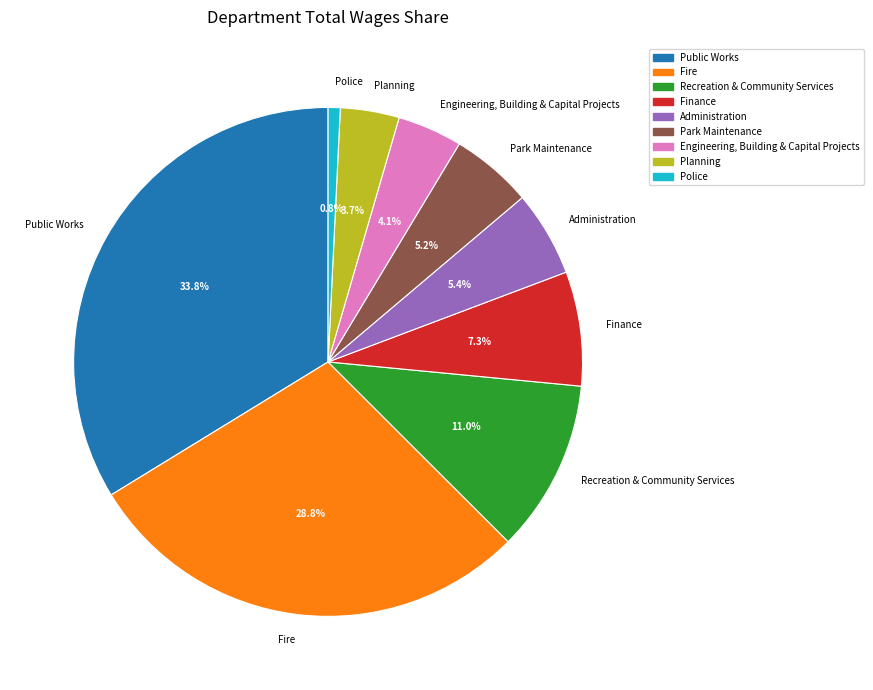

Is there any slice that represents more than half of the pie?

No